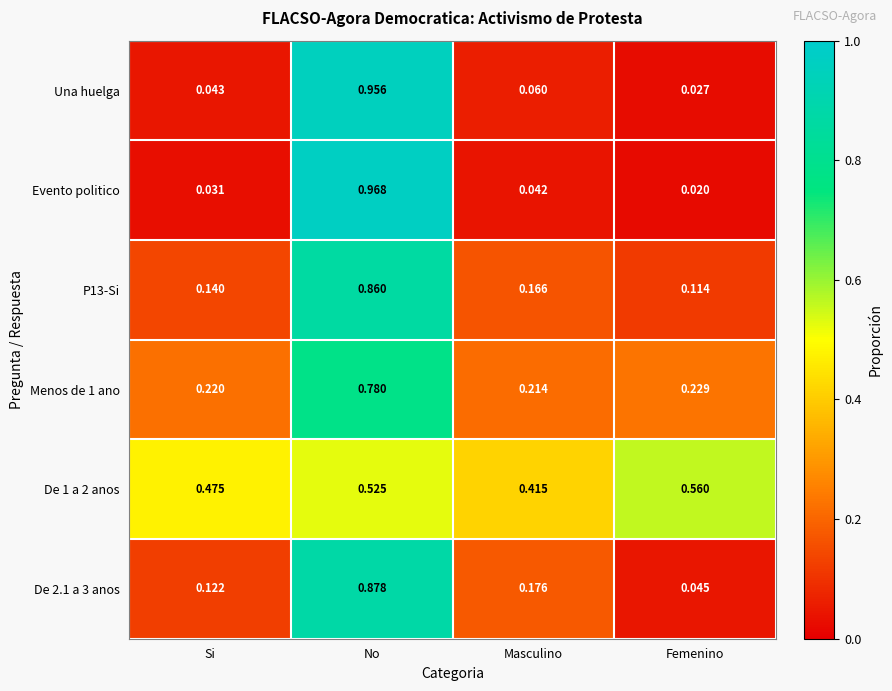

Which series has the largest range (max minus min)?

Evento politico